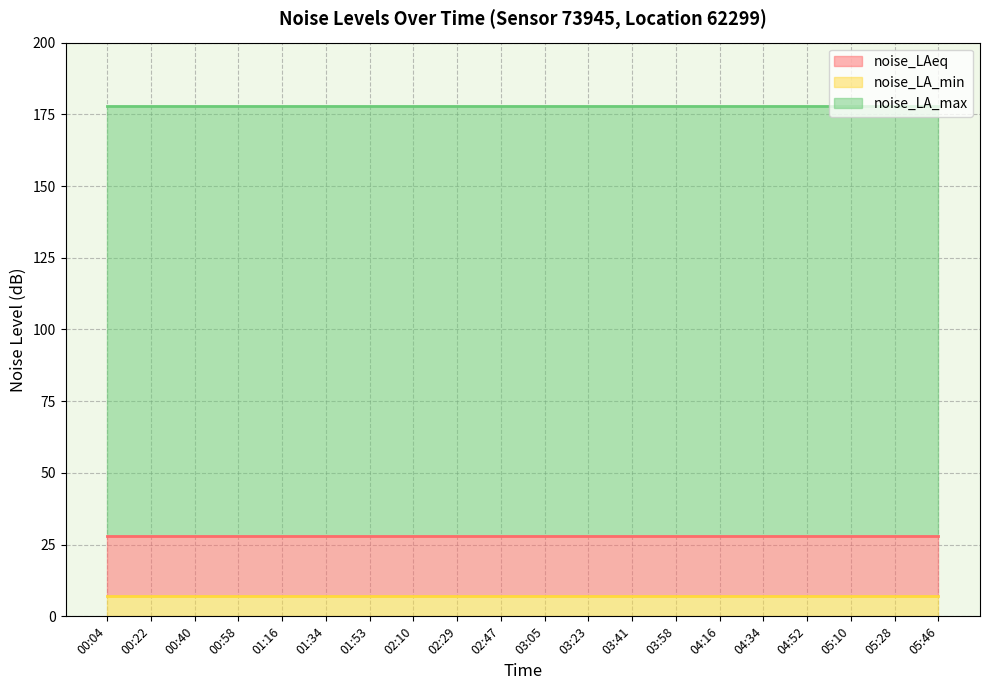

Is the value of noise_LAeq at 03:23 greater than the value of noise_LA_min at 03:05?

Yes